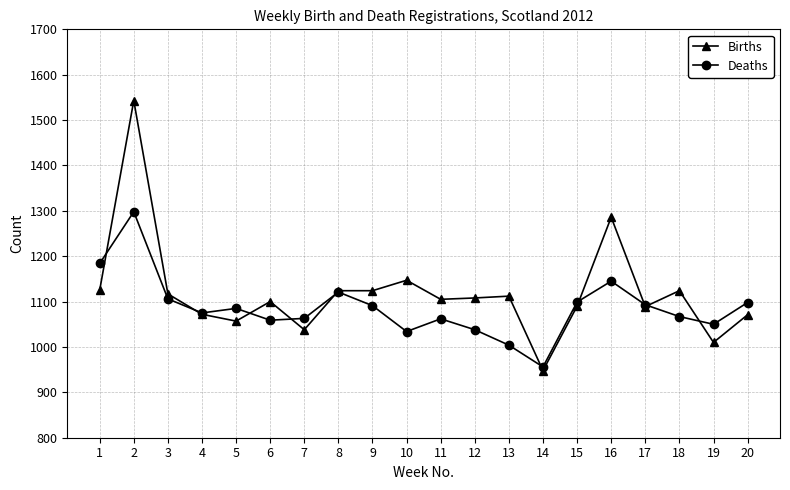

True or false: Deaths has more than 1 points higher than both neighbors.

True